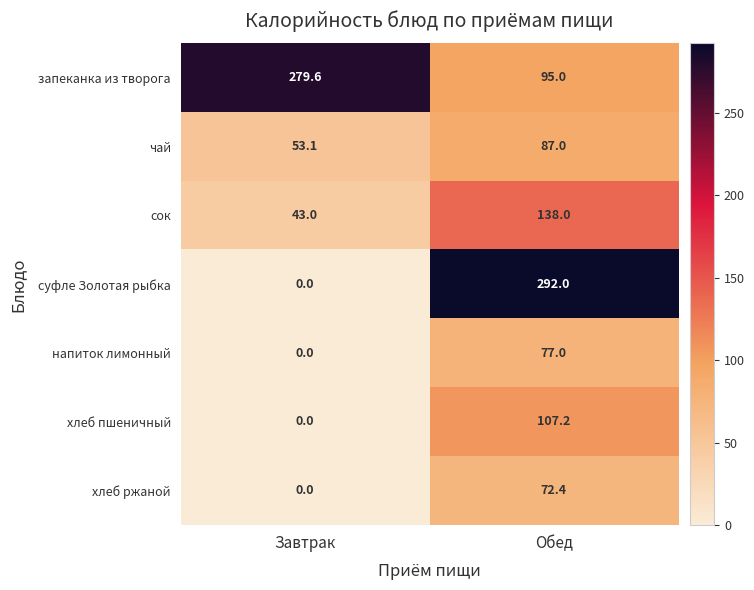

What is the minimum value for запеканка из творога?

95.0